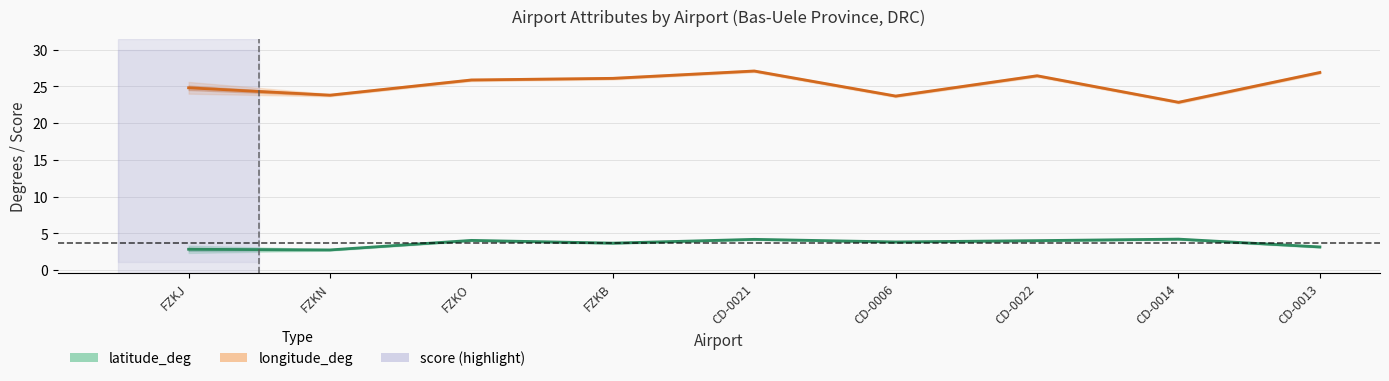

Is the value of longitude_deg at CD-0006 greater than the value of latitude_deg at FZKO?

Yes